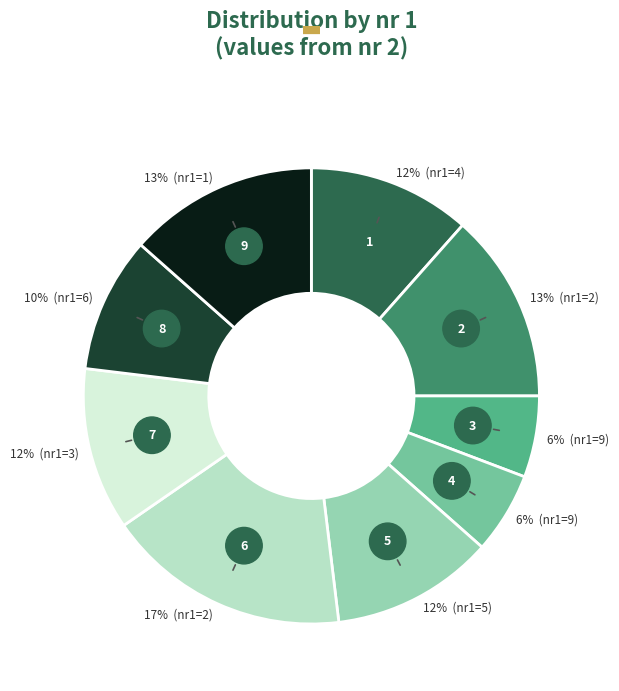

To the nearest percent, what portion does 2 represent?

17%